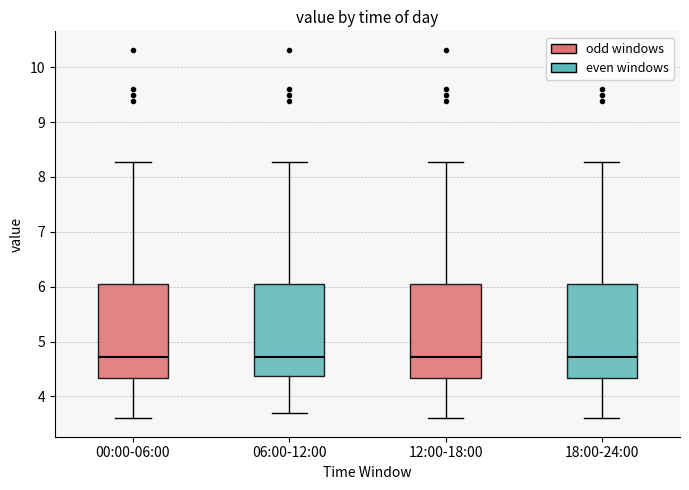

Reading left to right, read every box against the y-axis: the position of its median line, the range the box covers, and the ends of its whiskers. The values are not printed on the chart, so give them approximately, as read against the axis.

00:00-06:00: median 4.7, box 4.3 to 6.1, whiskers 3.6 to 8.3
06:00-12:00: median 4.7, box 4.4 to 6.1, whiskers 3.7 to 8.3
12:00-18:00: median 4.7, box 4.3 to 6.1, whiskers 3.6 to 8.3
18:00-24:00: median 4.7, box 4.3 to 6.1, whiskers 3.6 to 8.3